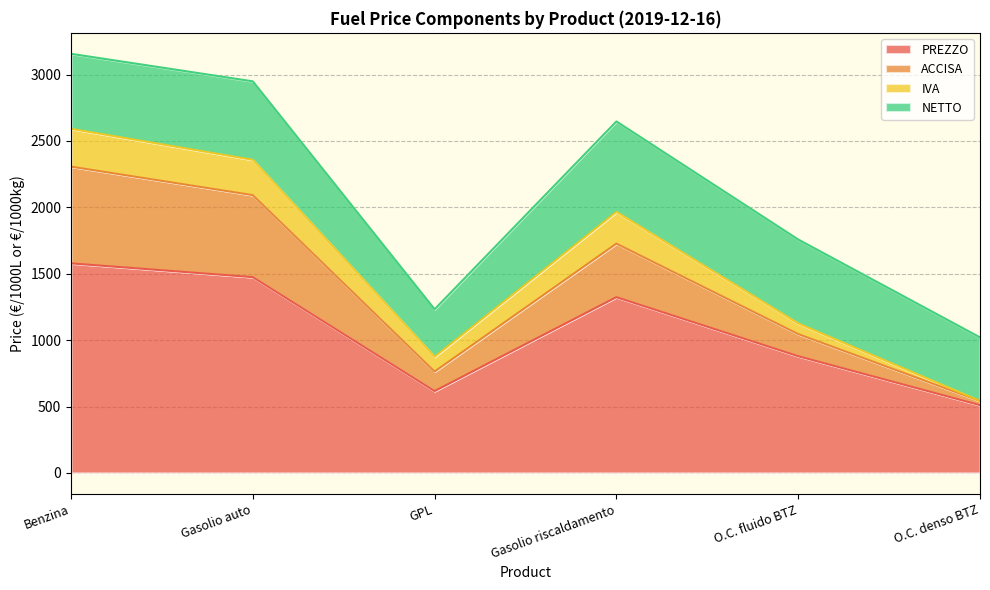

What is the minimum value shown in the chart?

510.4